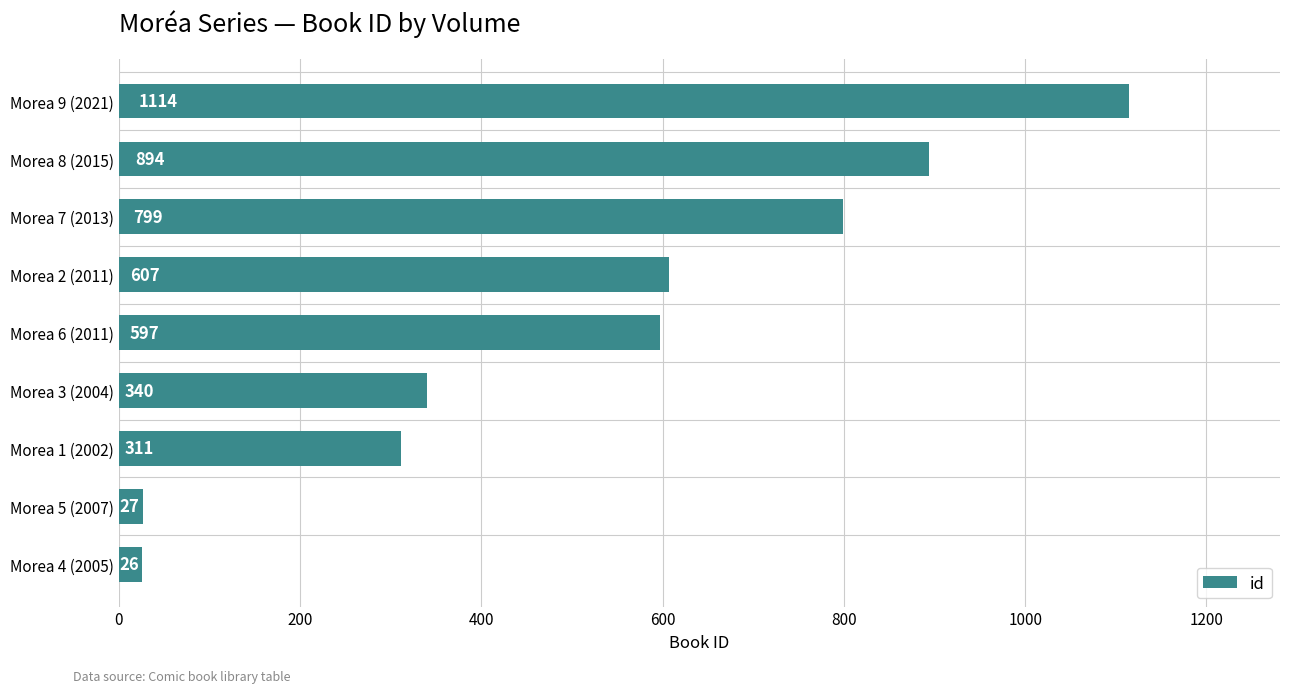

True or false: the data shows 311 at Morea 1 (2002).

True